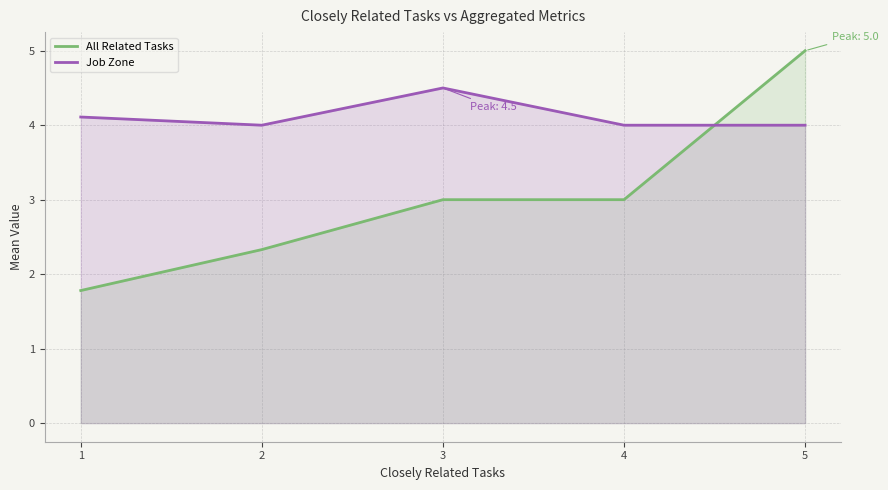

How many lines are shown in the chart?

2